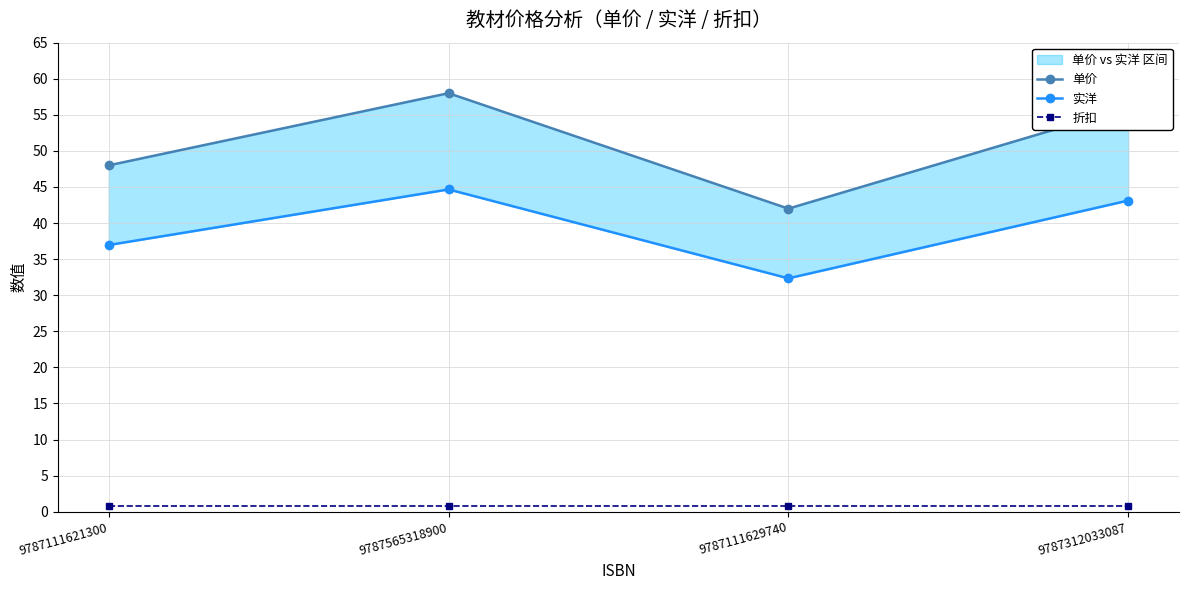

True or false: 实洋 has a value of 12.9 at 9787111629740.

False